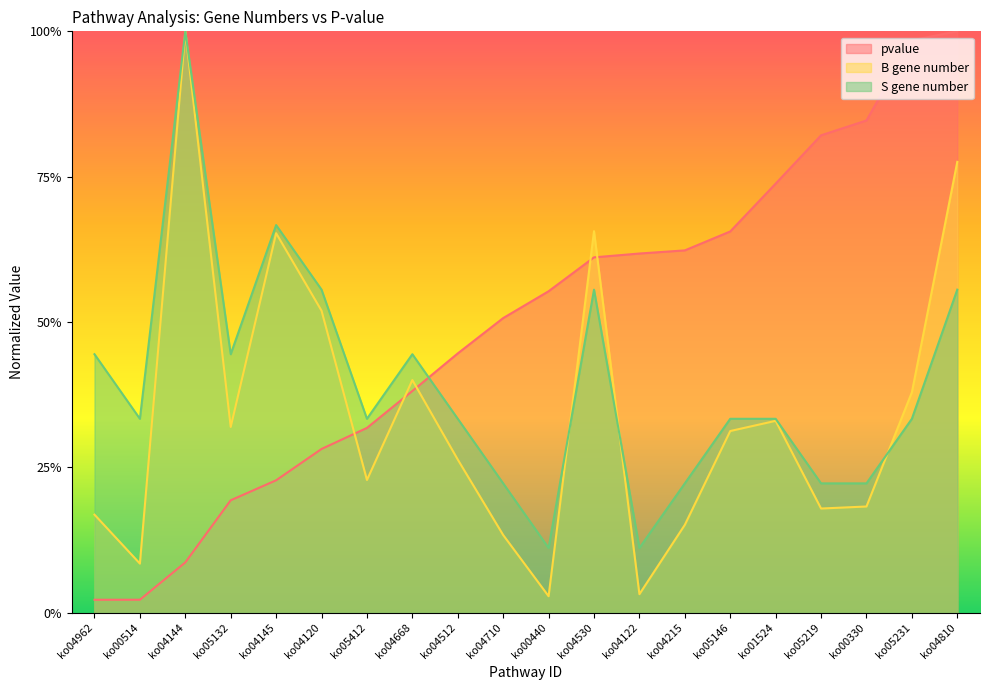

Reading right to left, extract all data points from this chart.

pvalue: ko04810=1.0	ko05231=1.0	ko00330=0.8	ko05219=0.8	ko01524=0.7	ko05146=0.7	ko04215=0.6	ko04122=0.6	ko04530=0.6	ko00440=0.6	ko04710=0.5	ko04512=0.4	ko04668=0.4	ko05412=0.3	ko04120=0.3	ko04145=0.2	ko05132=0.2	ko04144=0.1	ko00514=0.0	ko04962=0.0
B gene number: ko04810=0.8	ko05231=0.4	ko00330=0.2	ko05219=0.2	ko01524=0.3	ko05146=0.3	ko04215=0.2	ko04122=0.0	ko04530=0.7	ko00440=0.0	ko04710=0.1	ko04512=0.3	ko04668=0.4	ko05412=0.2	ko04120=0.5	ko04145=0.7	ko05132=0.3	ko04144=1.0	ko00514=0.1	ko04962=0.2
S gene number: ko04810=0.6	ko05231=0.3	ko00330=0.2	ko05219=0.2	ko01524=0.3	ko05146=0.3	ko04215=0.2	ko04122=0.1	ko04530=0.6	ko00440=0.1	ko04710=0.2	ko04512=0.3	ko04668=0.4	ko05412=0.3	ko04120=0.6	ko04145=0.7	ko05132=0.4	ko04144=1.0	ko00514=0.3	ko04962=0.4